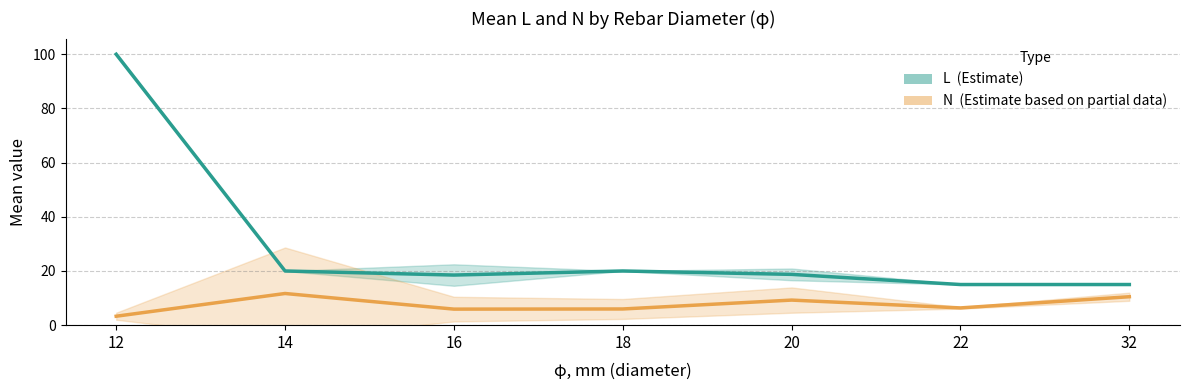

True or false: L (length) and N (count / length per bar) intersect in this chart.

False